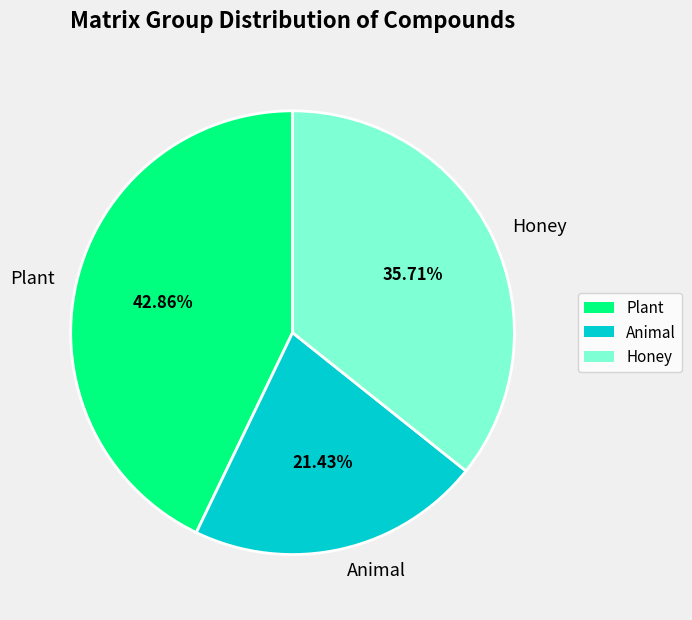

How many slices are in this pie chart?

3